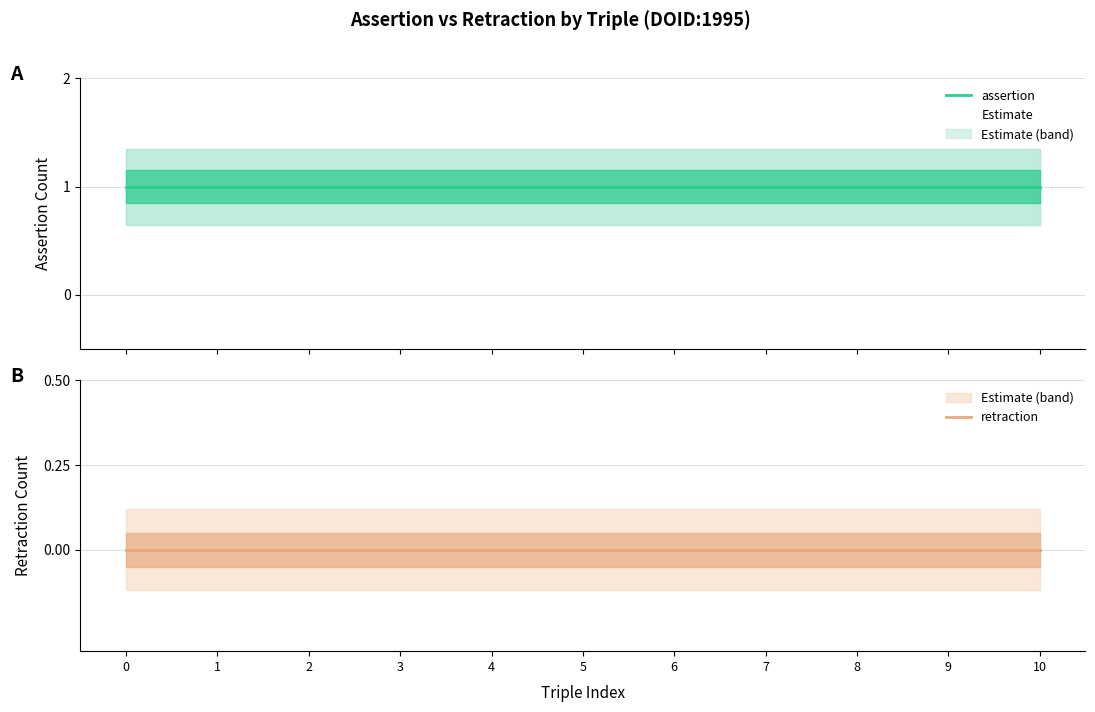

Which series has the largest total across all categories?

assertion